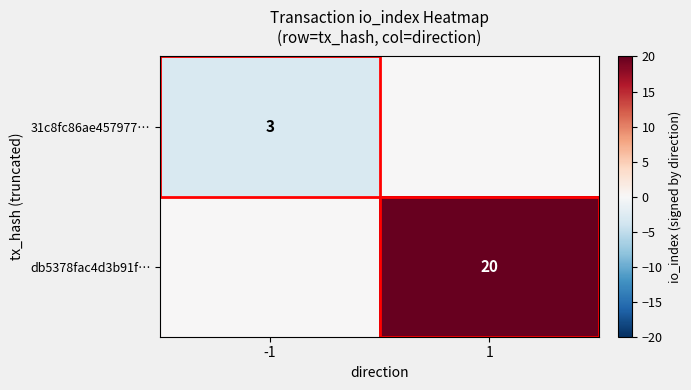

The 31c8fc86ae457977… series shows 3 at -1. True or false?

True